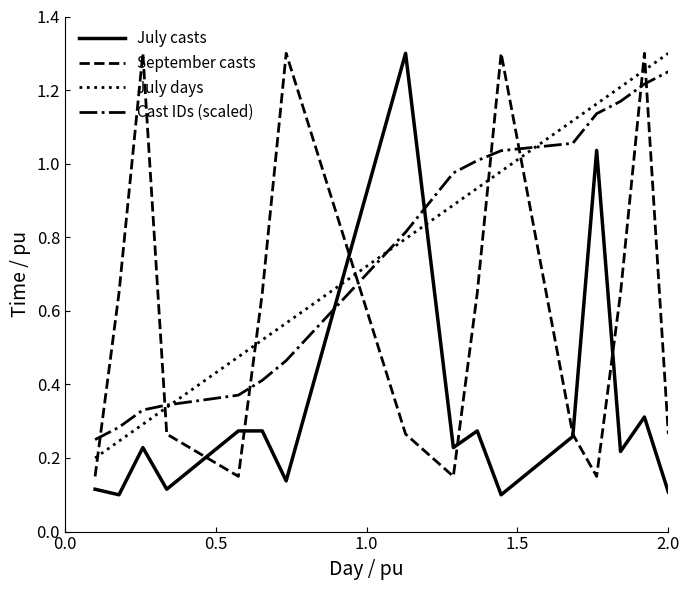

True or false: Cast IDs (scaled) and September casts cross at least once.

True